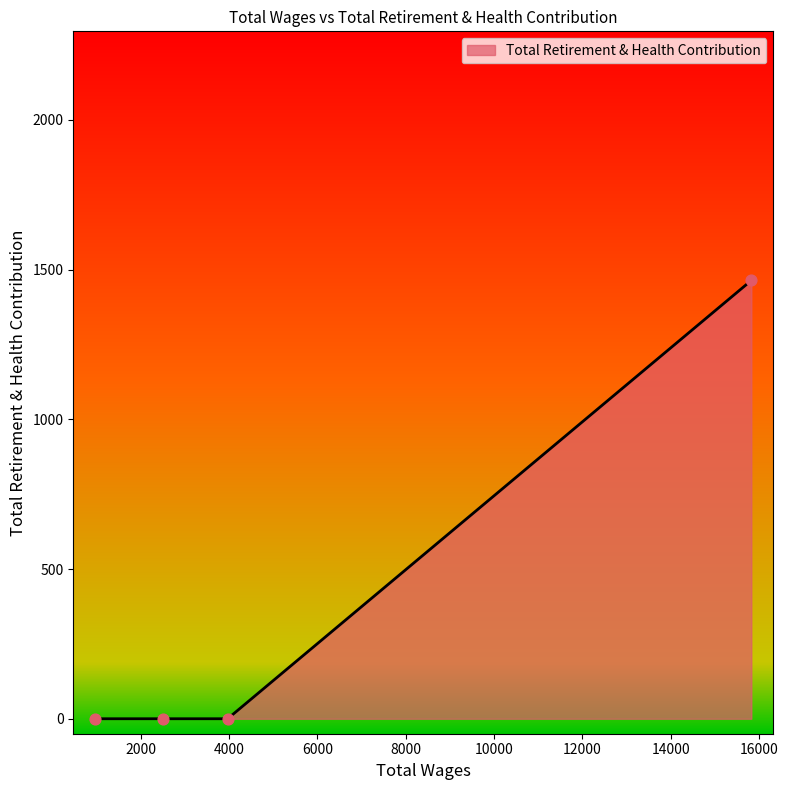

Which has a higher value, 15826.0 or 972.0?

15826.0